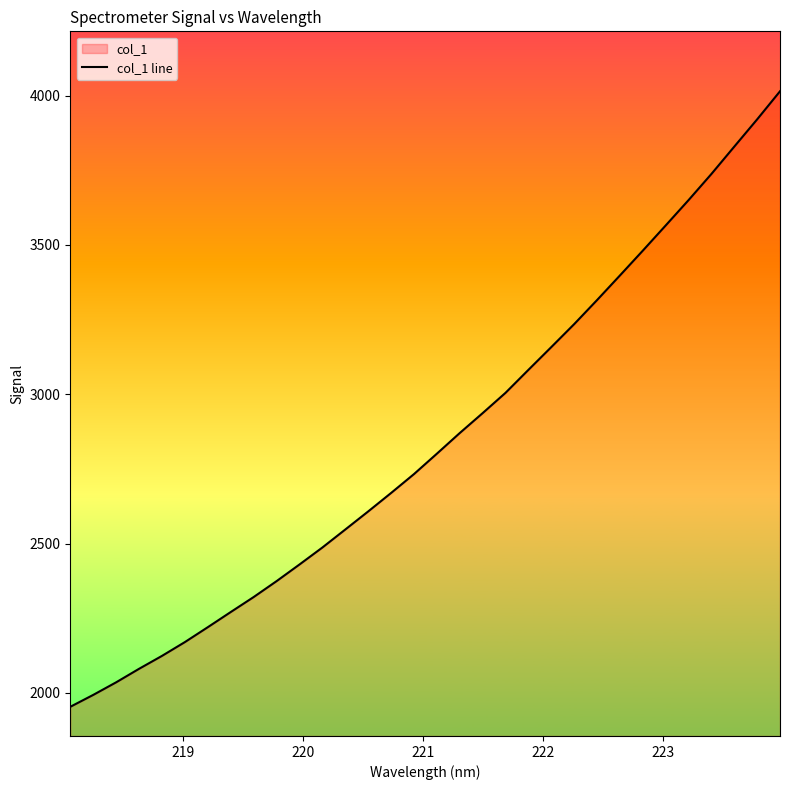

What is the smallest value displayed?

1953.5